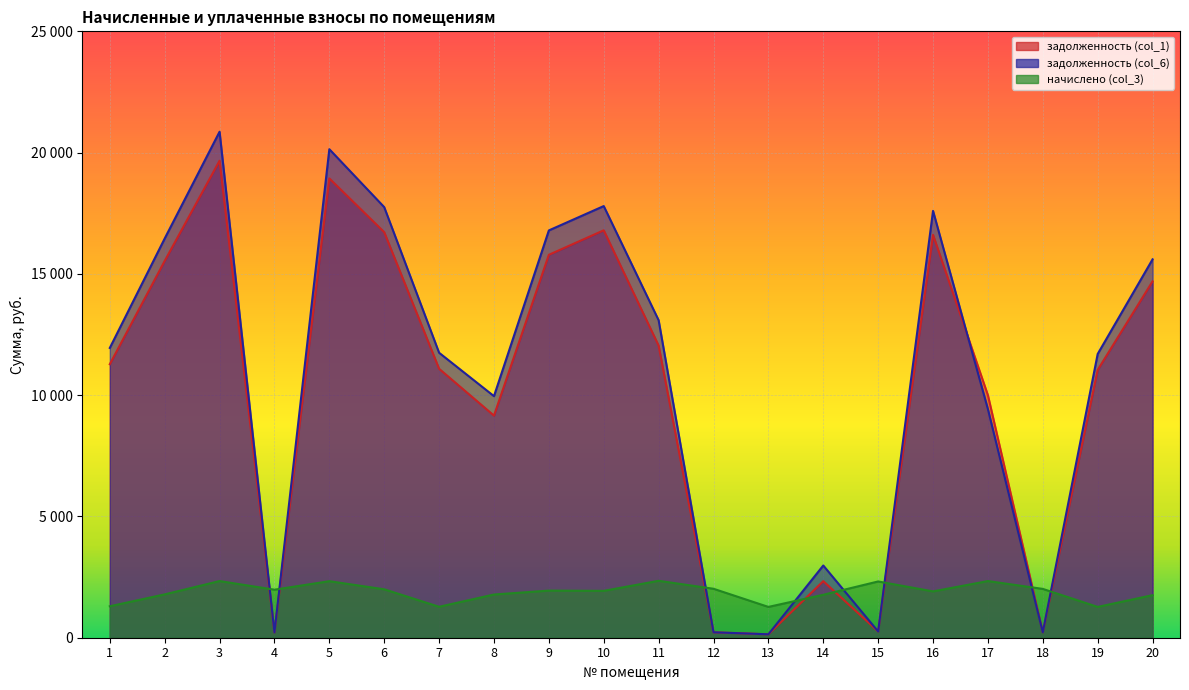

The задолженность (col_1) series shows 9239.9 at 10. True or false?

False